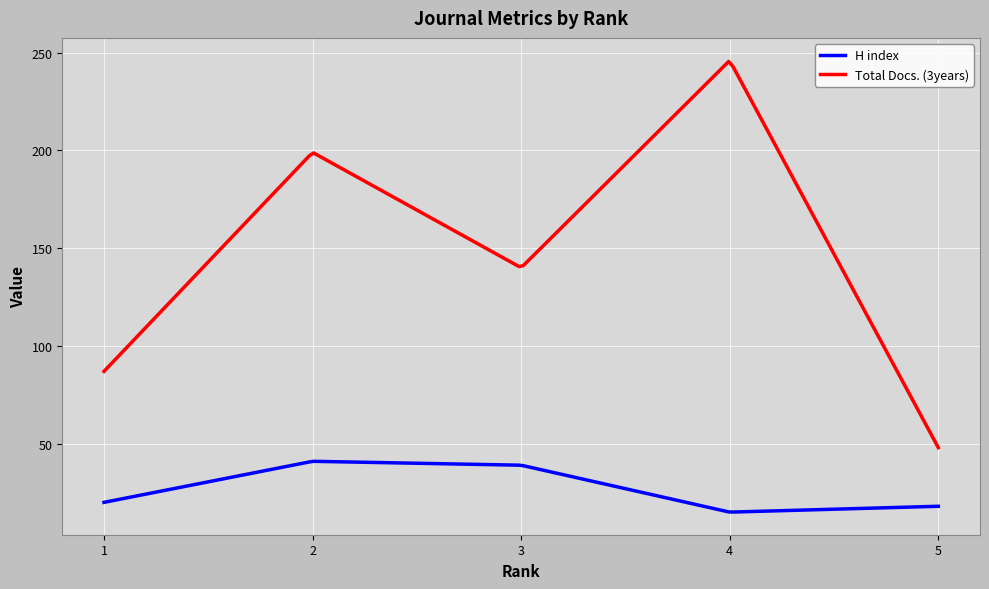

How many interior local valleys does the Total Docs. (3years) series have?

1